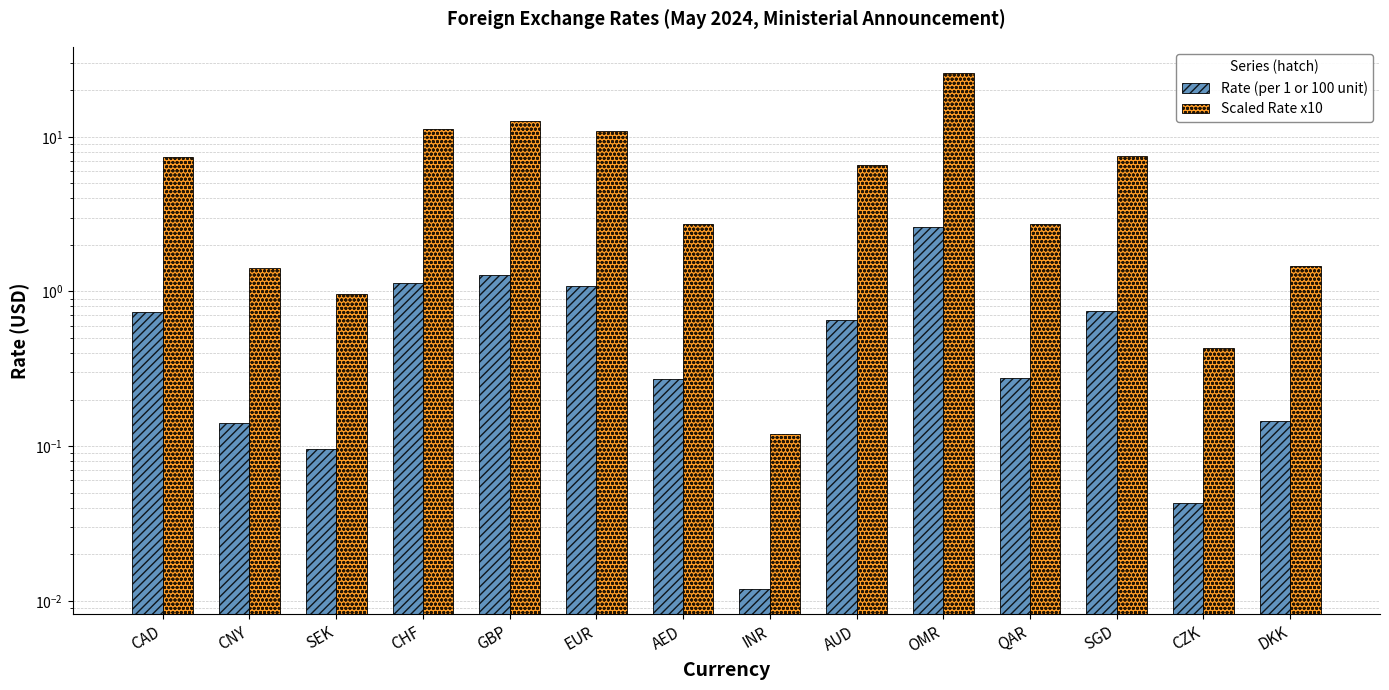

Reading right to left, what are all the values shown in this chart?

Rate (per 1 or 100 unit): DKK=0.1	CZK=0.0	SGD=0.7	QAR=0.3	OMR=2.6	AUD=0.7	INR=0.0	AED=0.3	EUR=1.1	GBP=1.3	CHF=1.1	SEK=0.1	CNY=0.1	CAD=0.7
Scaled Rate x10: DKK=1.5	CZK=0.4	SGD=7.5	QAR=2.7	OMR=26.0	AUD=6.6	INR=0.1	AED=2.7	EUR=10.9	GBP=12.7	CHF=11.3	SEK=1.0	CNY=1.4	CAD=7.4